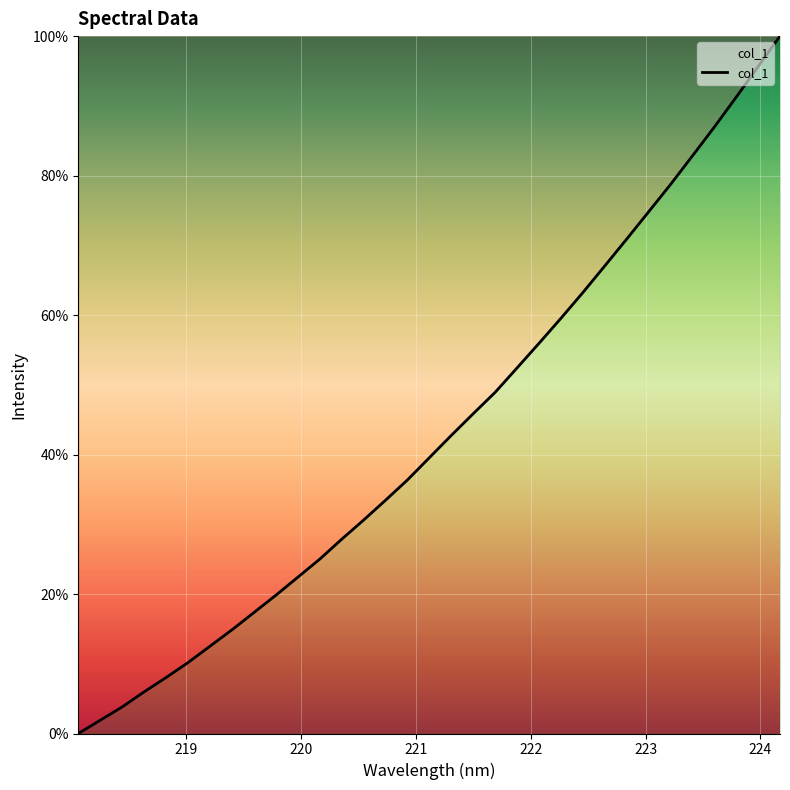

Reading left to right, transcribe all the data shown in this chart.

0.0	1.9	3.8	6.0	8.0	10.2	12.5	14.9	17.3	19.8	22.4	25.0	27.9	30.6	33.4	36.4	39.6	42.7	45.9	48.9	52.4	56.0	59.5	63.2	67.0	70.9	74.8	78.7	82.8	87.0	91.3	95.6	100.0